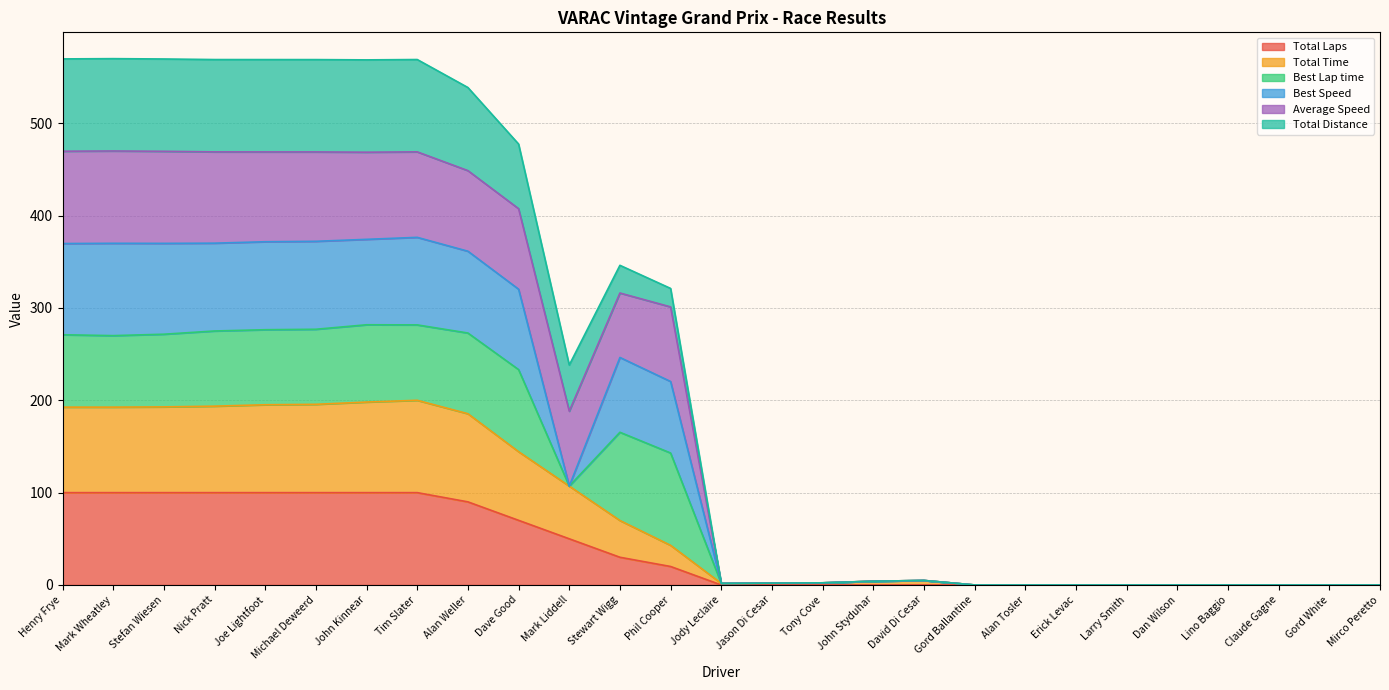

What position from the left is Phil Cooper?

13